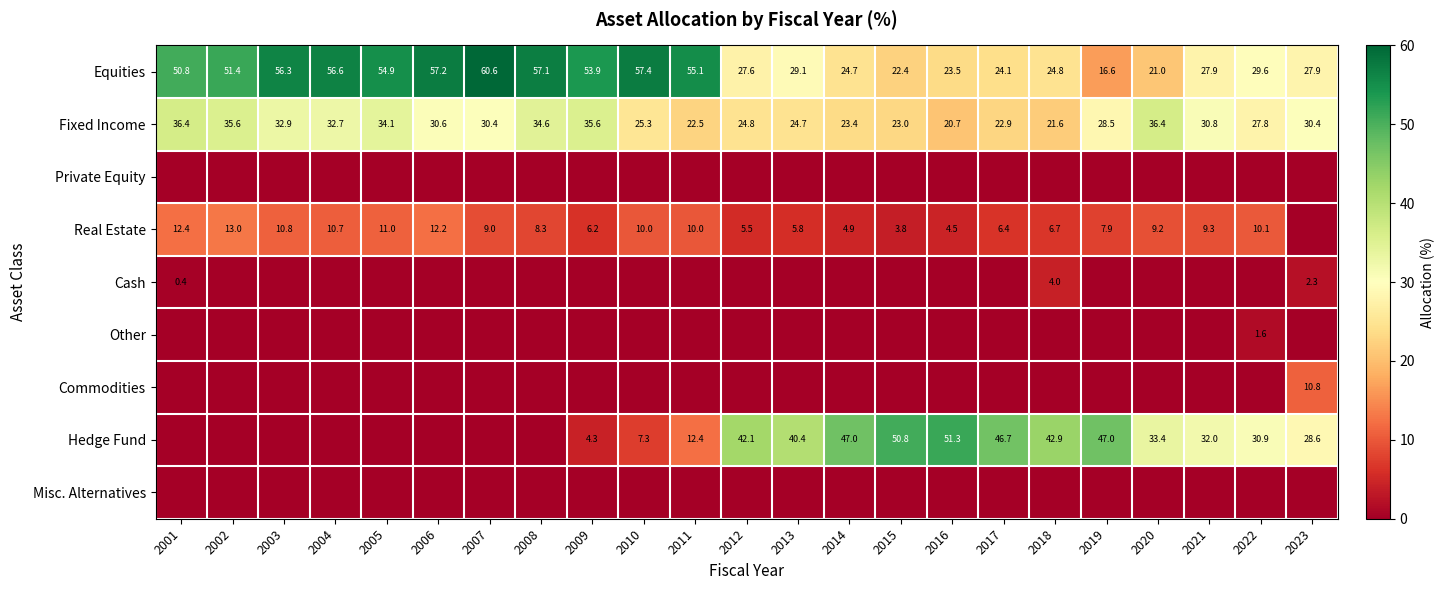

At which category is the sum across all series the highest?

2017